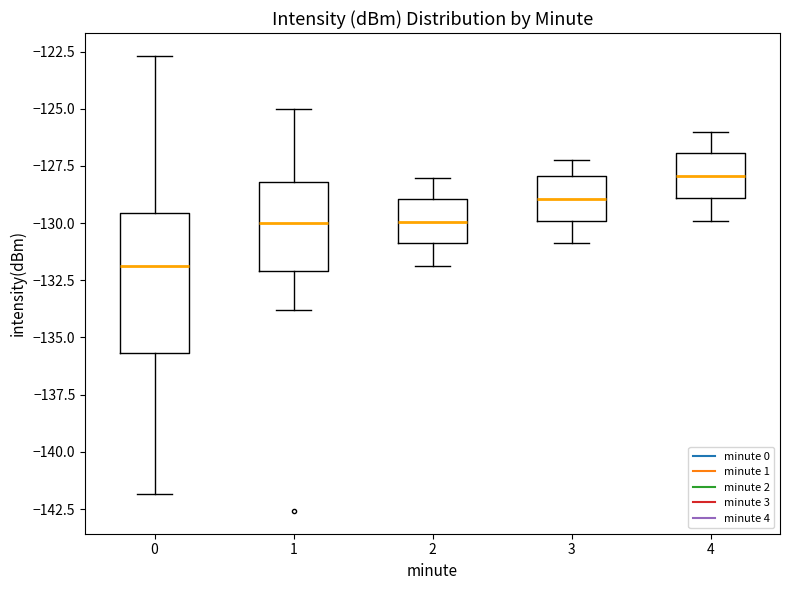

Reading left to right, transcribe this box plot: for each box, give where its median line is, the range the box spans, and where its two whiskers end, as read against the y-axis. The values are not printed on the chart, so give them approximately, as read against the axis.

0: median -132.0, box -135.5 to -129.5, whiskers -142.0 to -122.5
1: median -130.0, box -132.0 to -128.0, whiskers -134.0 to -125.0
2: median -130.0, box -131.0 to -129.0, whiskers -132.0 to -128.0
3: median -129.0, box -130.0 to -128.0, whiskers -131.0 to -127.0
4: median -128.0, box -129.0 to -127.0, whiskers -130.0 to -126.0